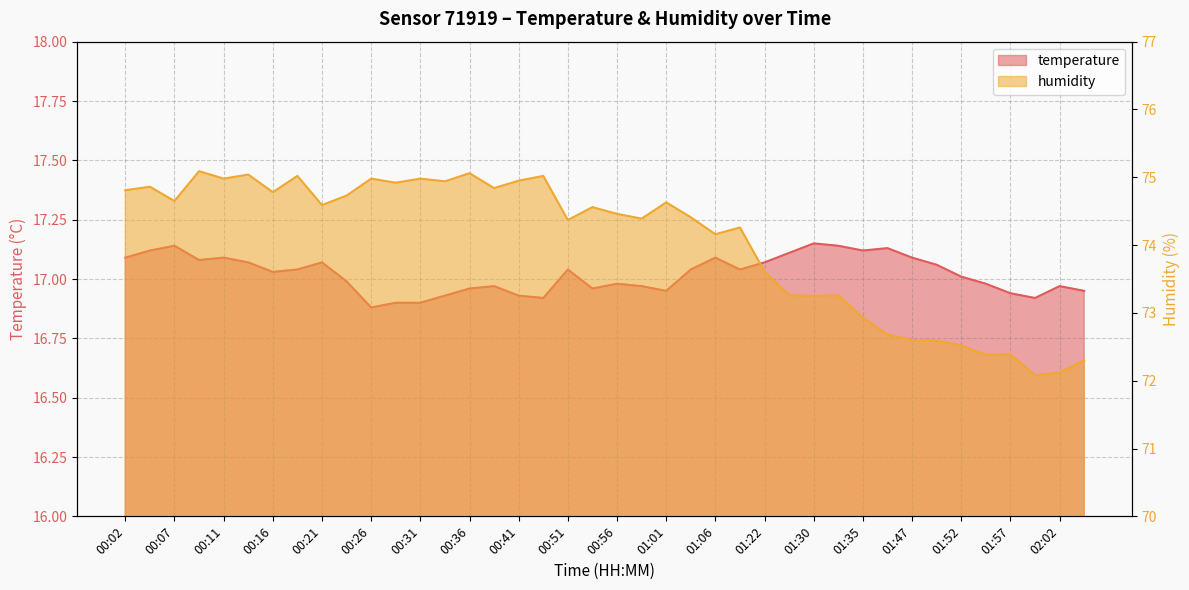

How many lines are shown in the chart?

2